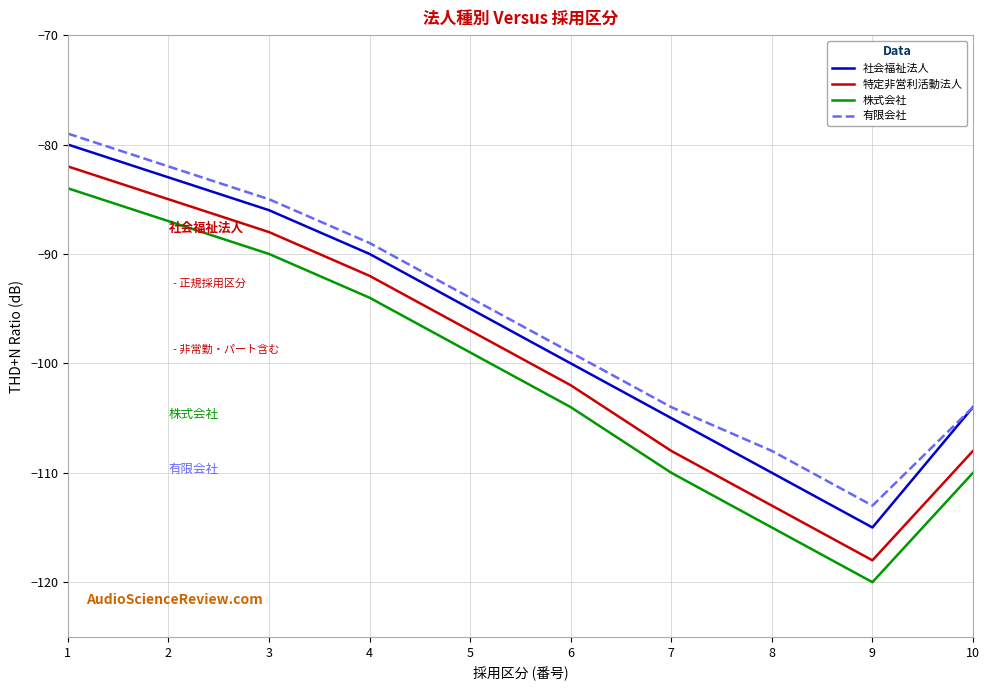

Is it true that 社会福祉法人 equals -33 at 10?

False